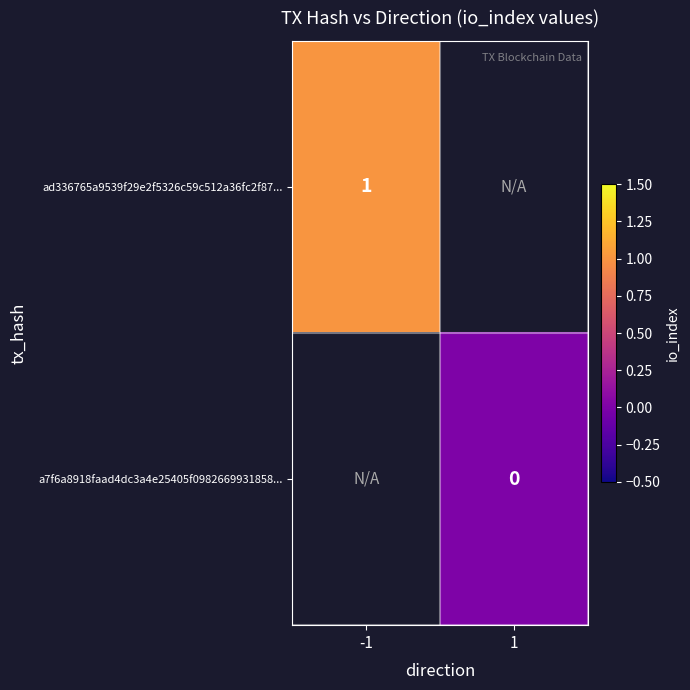

The value of ad336765a9539f29e2f5326c59c512a36fc2f87... at -1 is 1. True or false?

True